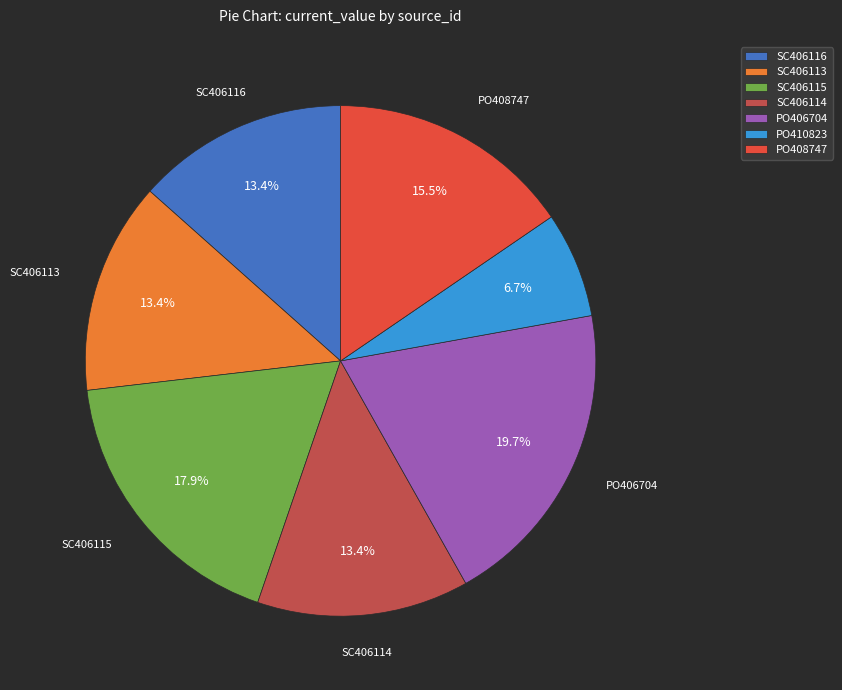

To the nearest percent, what is the combined percentage of PO408747 and SC406115?

33%